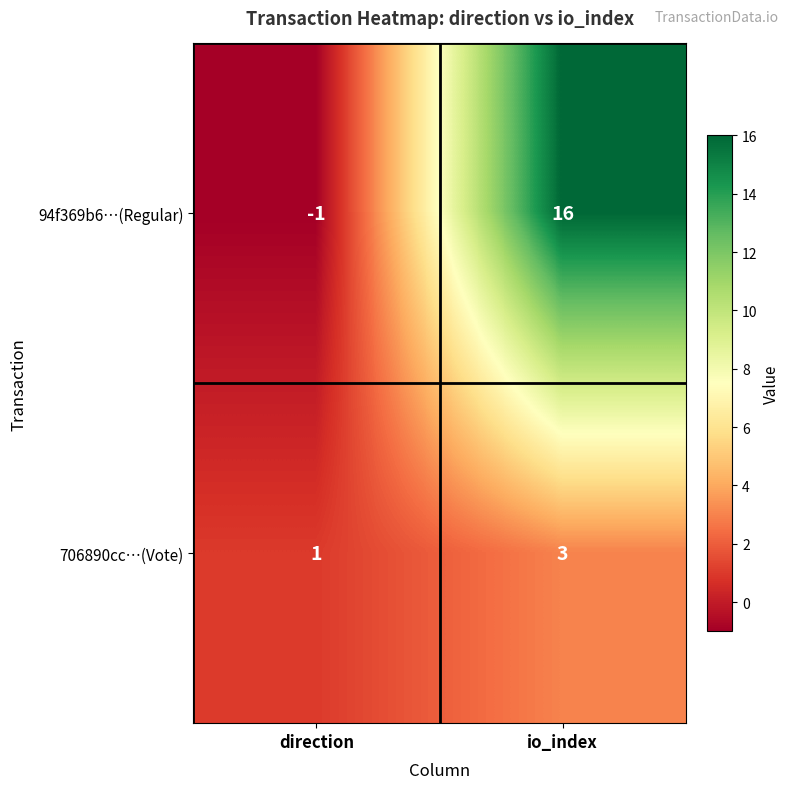

Count the number of data series in this chart.

2